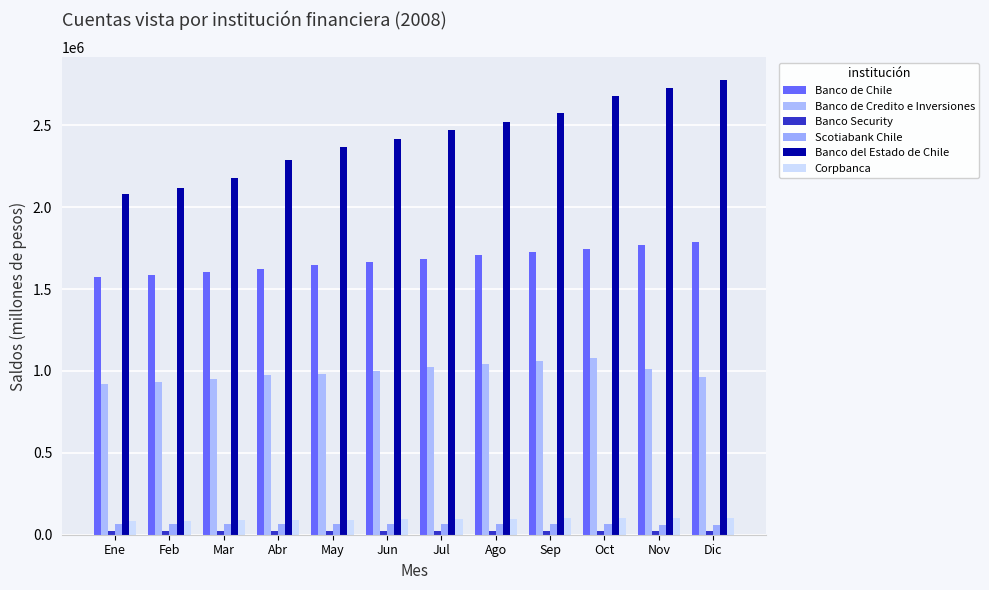

How many bars are there in total?

72